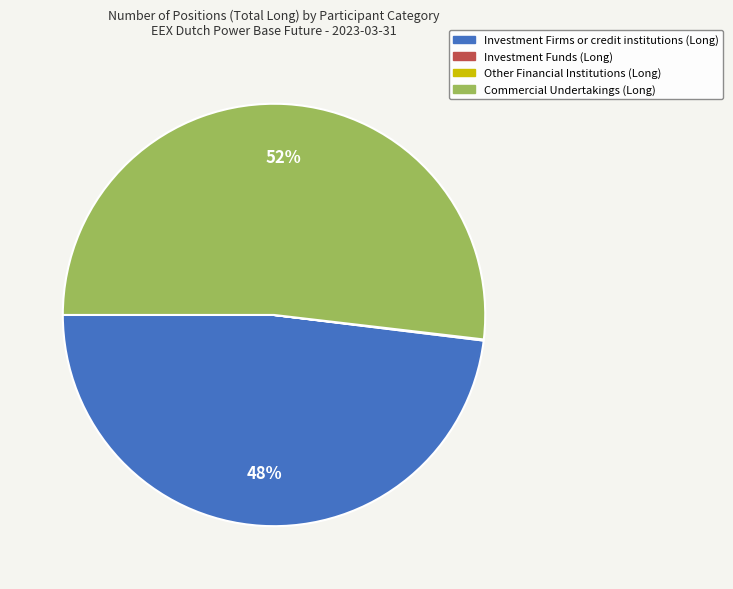

Which category has the biggest portion of the pie?

Commercial Undertakings (Long)